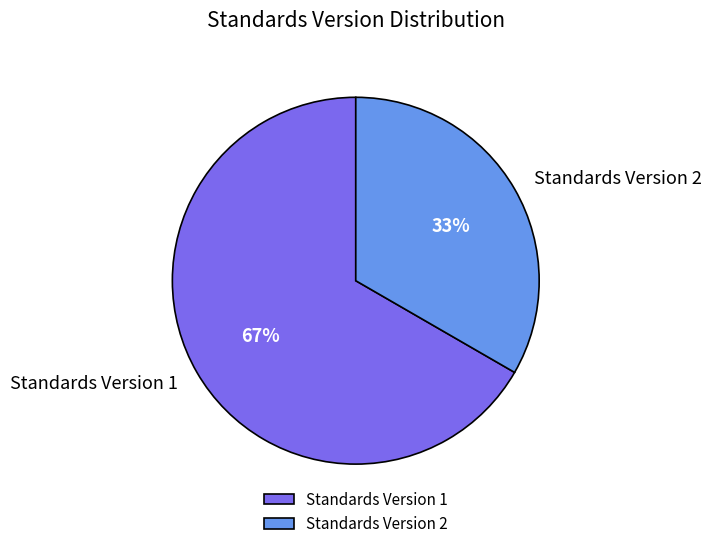

Count the number of slices in the pie.

2